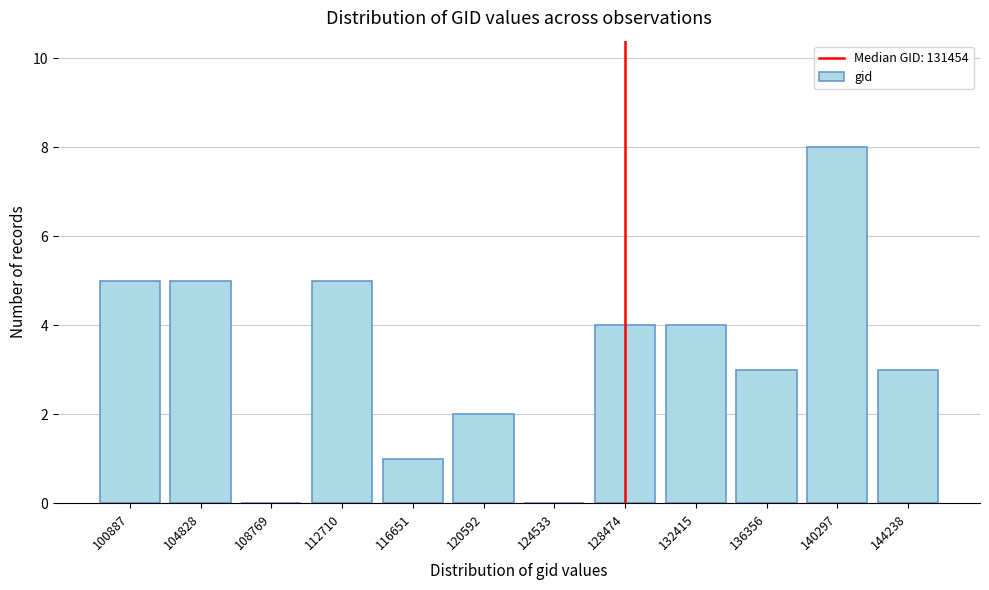

Reading left to right, what are all the values shown in this chart?

100887=5	104828=5	108769=0	112710=5	116651=1	120592=2	124533=0	128474=4	132415=4	136356=3	140297=8	144238=3